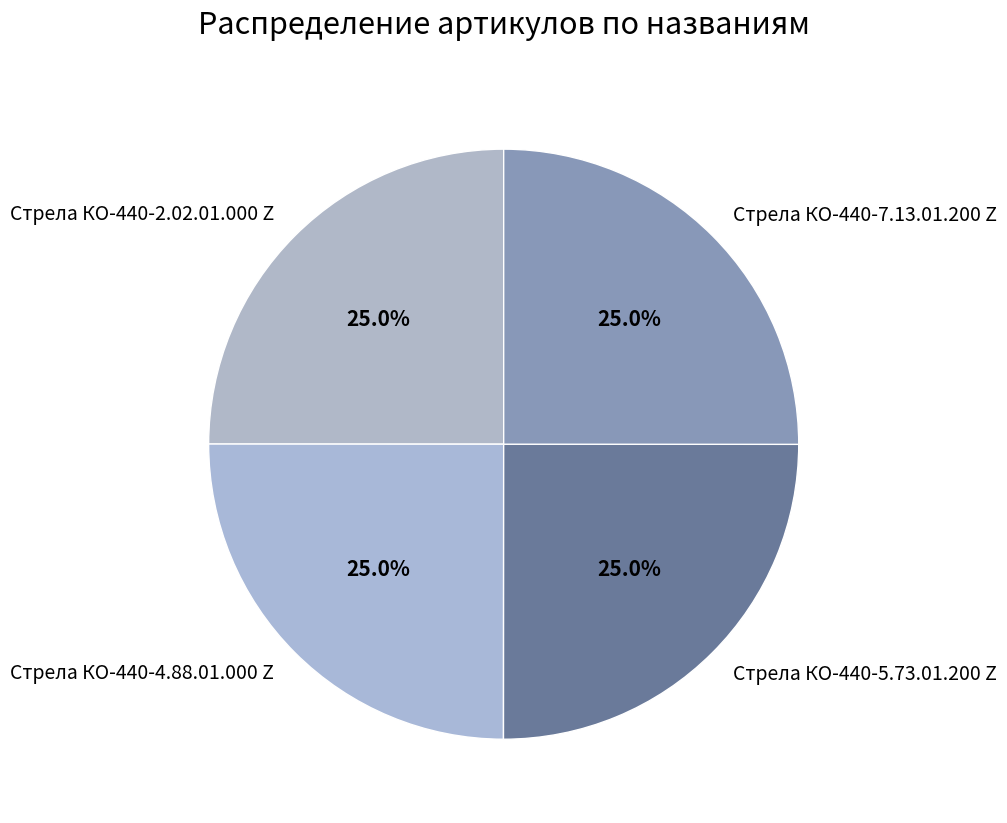

Is Стрела КО-440-5.73.01.200 Z the majority of the pie?

No